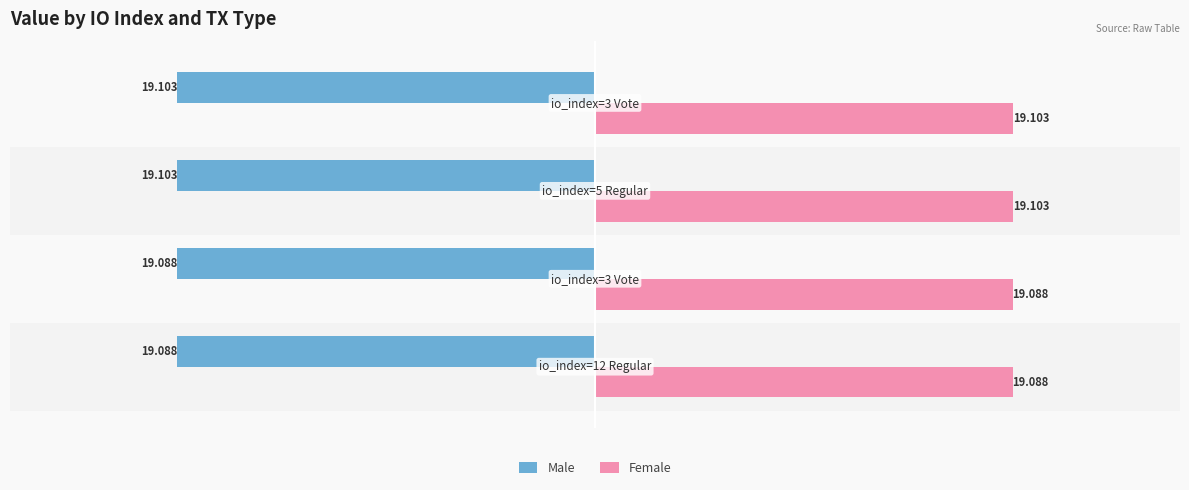

What is the smallest value displayed?

-19.1